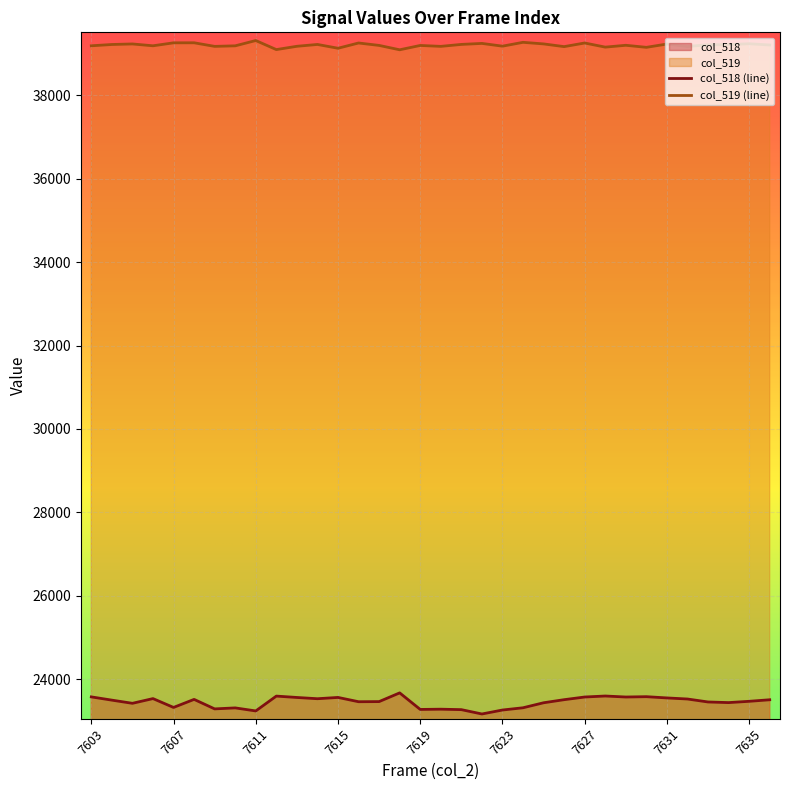

What value does the col_518 series have at 7605?

23423